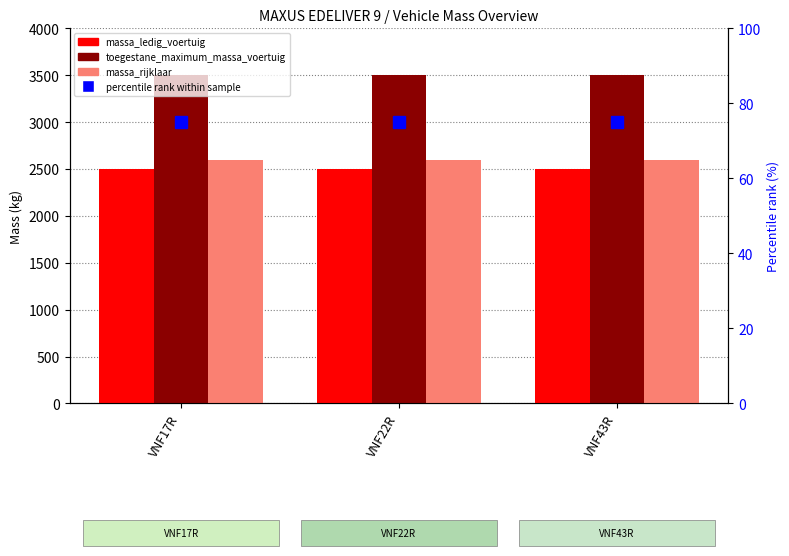

What position from the right is VNF22R?

2